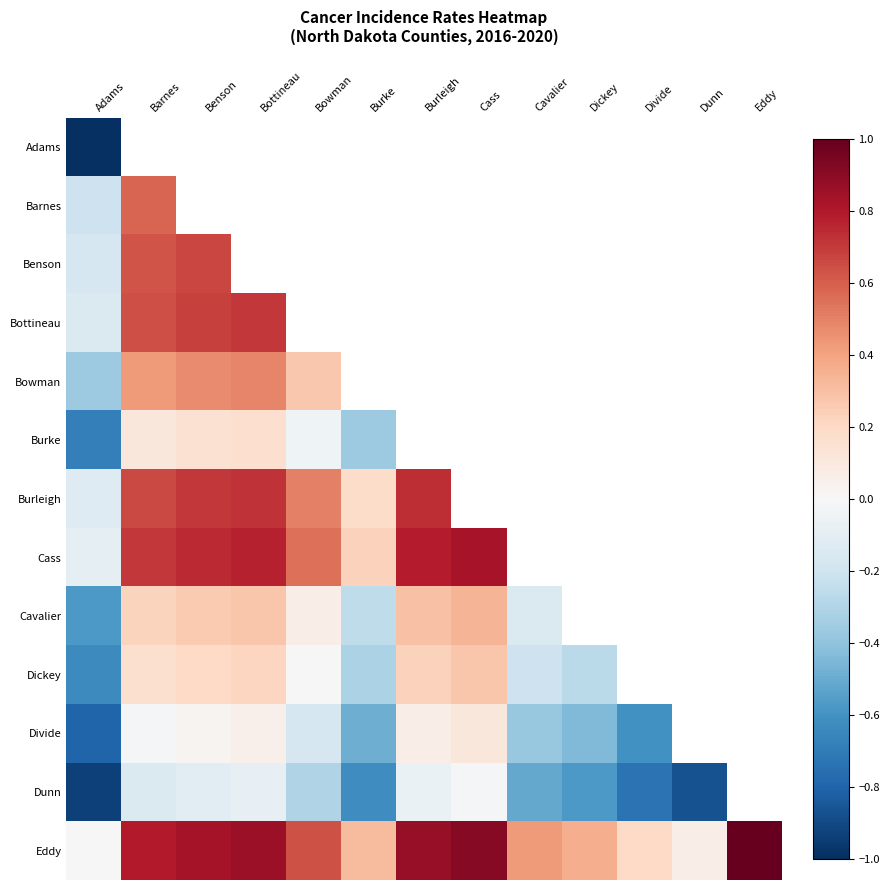

How many distinct data groups are displayed?

13